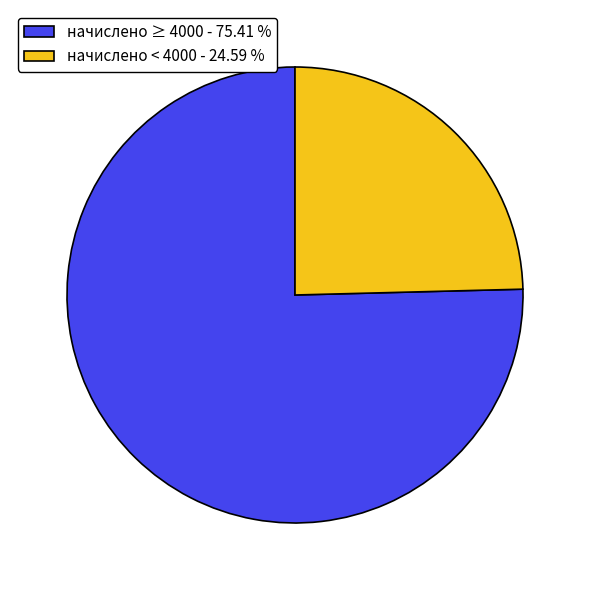

Rank the categories by value from lowest to highest.

начислено < 4000 - 24.59 %, начислено ≥ 4000 - 75.41 %